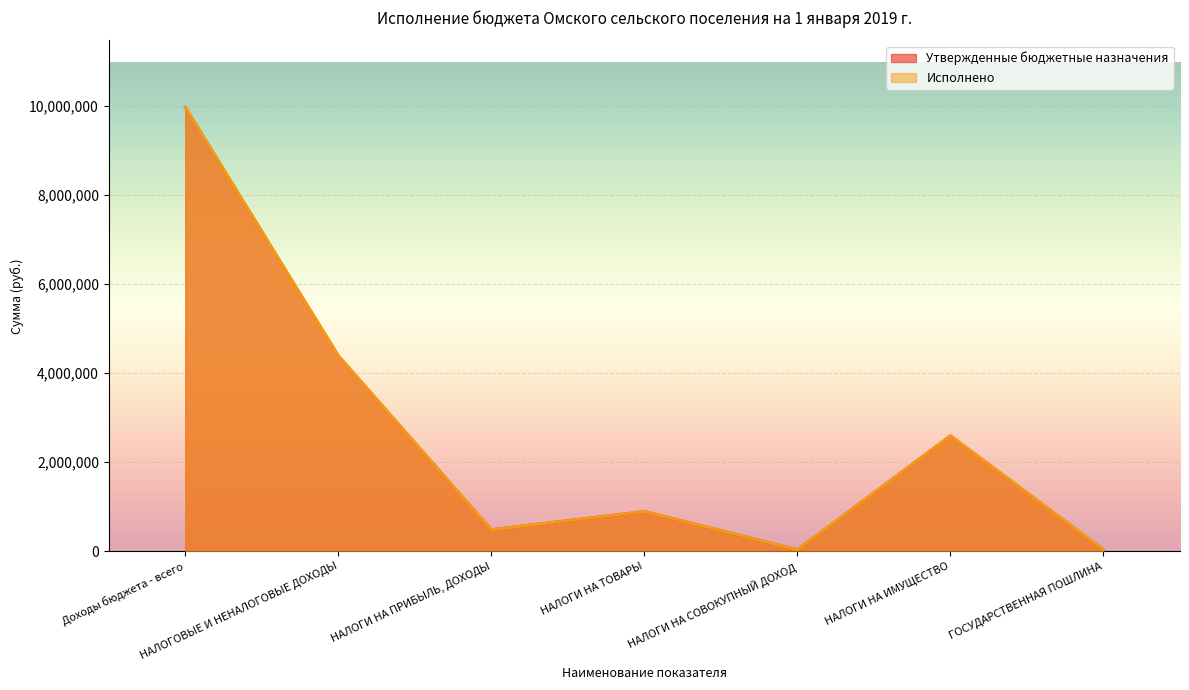

At which category does the chart reach its minimum across all series?

НАЛОГИ НА СОВОКУПНЫЙ ДОХОД